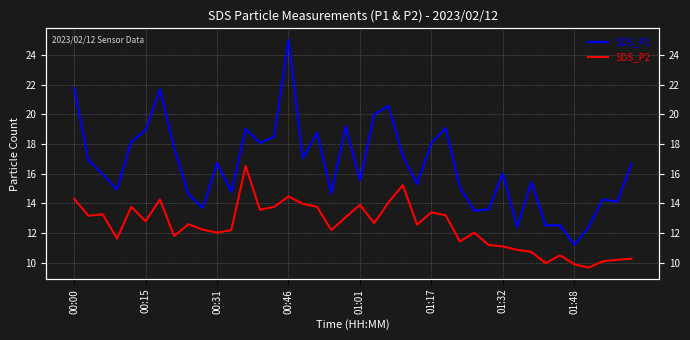

What is the value of the SDS_P1 point at the 15th from the left?

18.5